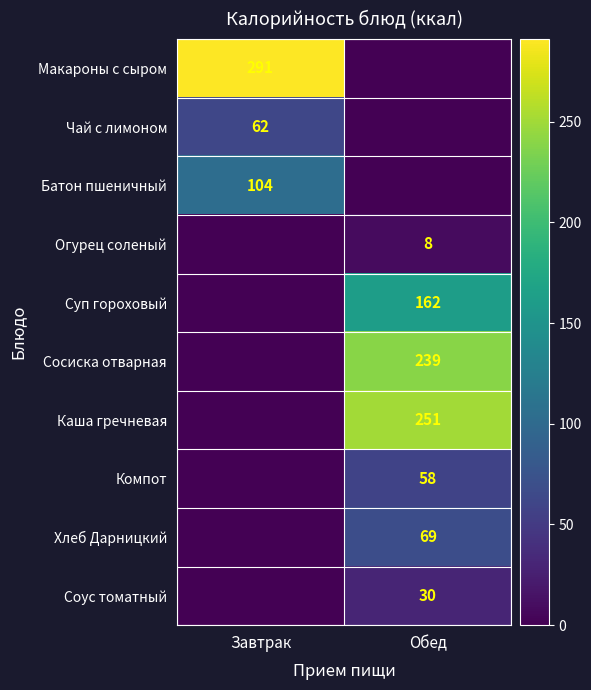

Is it true that Батон пшеничный equals 158 at Завтрак?

False